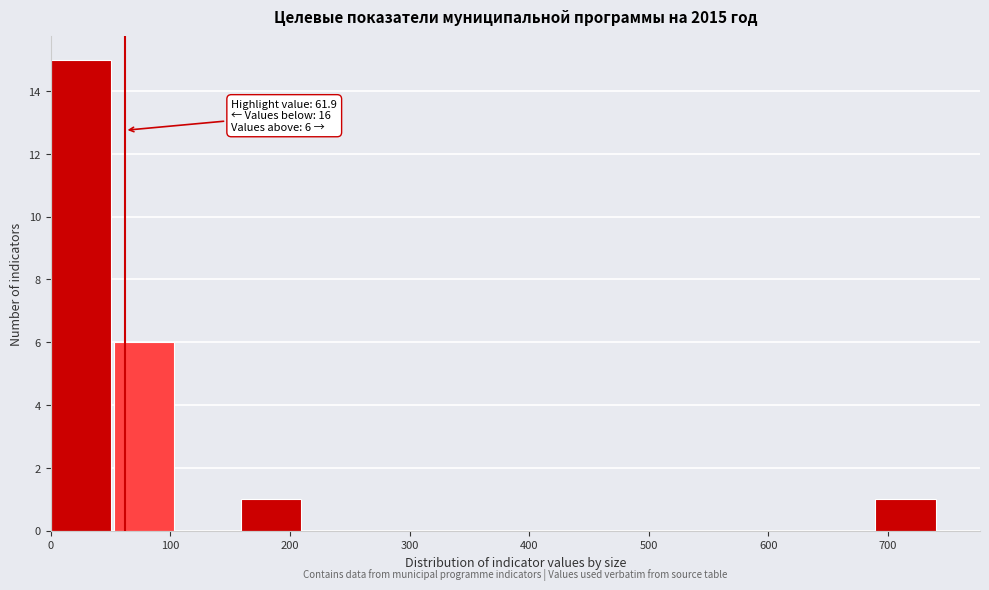

Which range on the x-axis has the tallest bar?

0 to 50